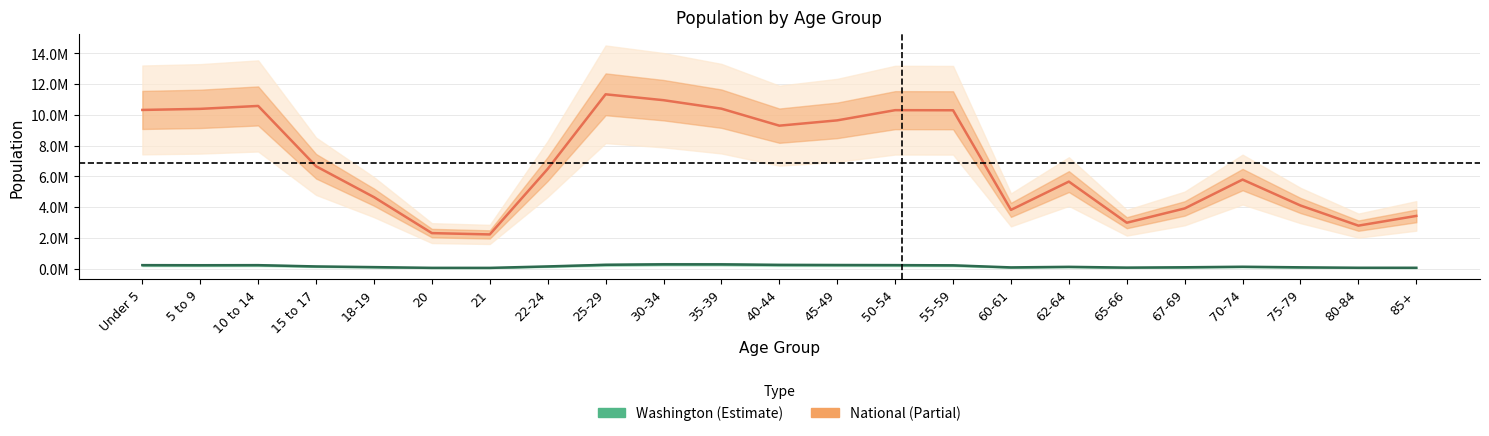

List the labels in order of National value, largest first.

25-29, 30-34, 10 to 14, 35-39, 5 to 9, Under 5, 50-54, 55-59, 45-49, 40-44, 15 to 17, 22-24, 70-74, 62-64, 18-19, 75-79, 67-69, 60-61, 85+, 65-66, 80-84, 20, 21